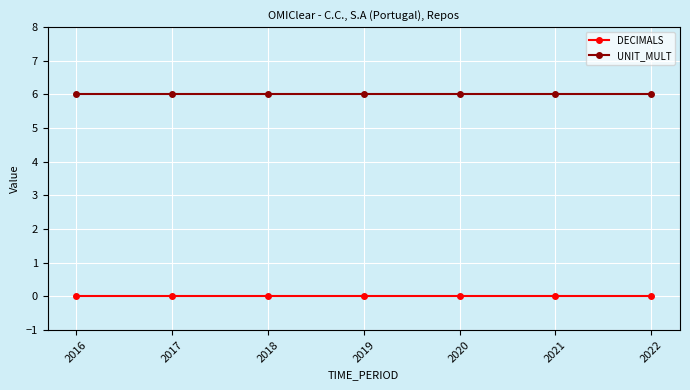

Rank the series by their maximum value, from lowest to highest.

DECIMALS, UNIT_MULT